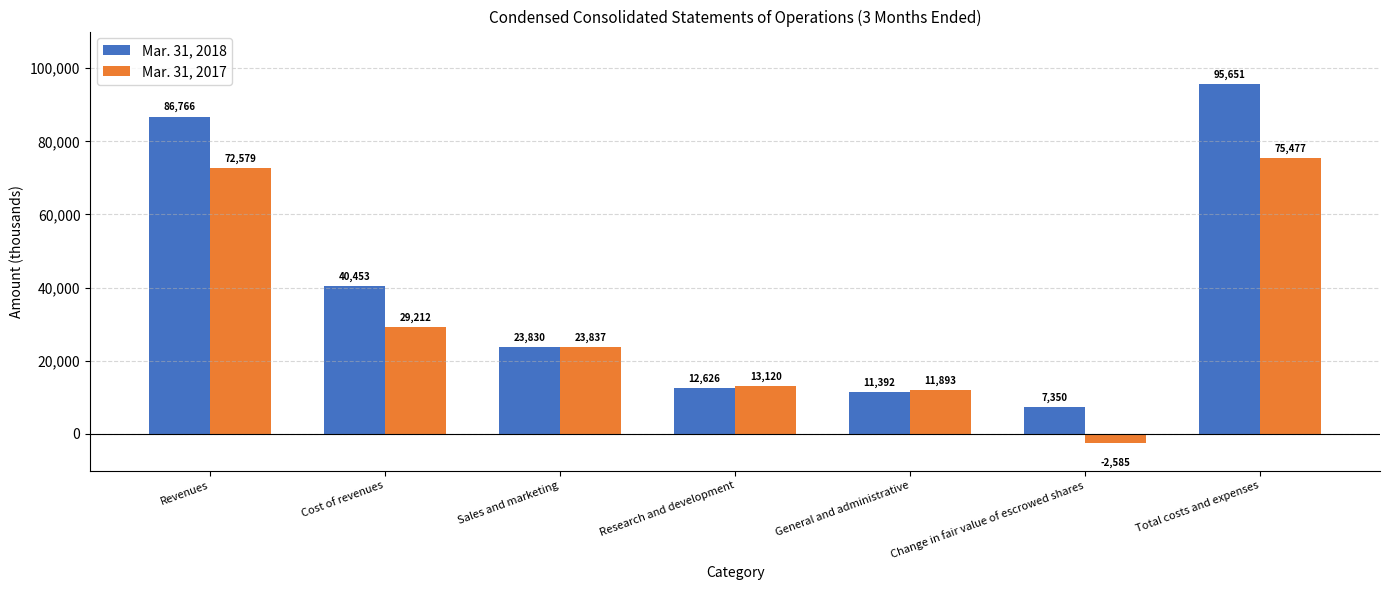

What is the spread (max minus min) of values at Cost of revenues?

11241